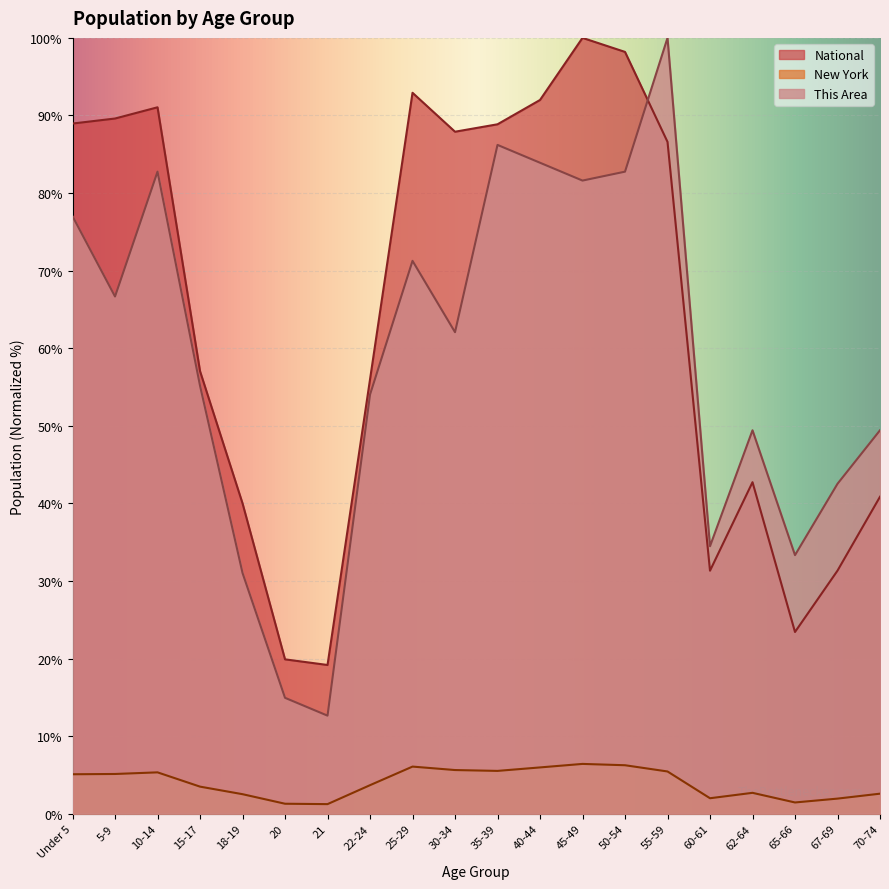

At which category does New York reach its first local peak?

10-14